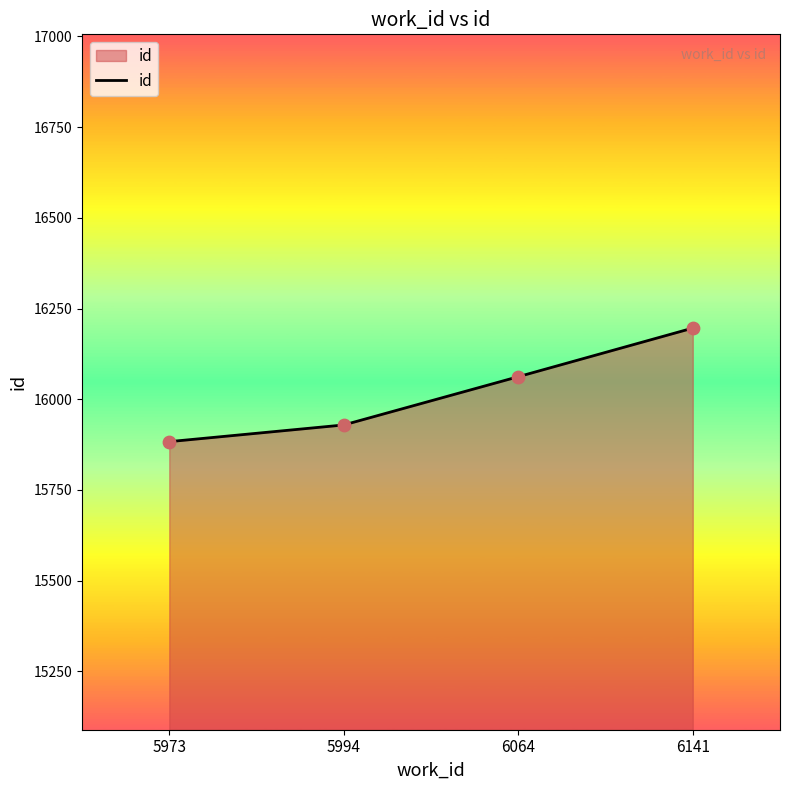

Between 6064 and 5973, which is larger?

6064